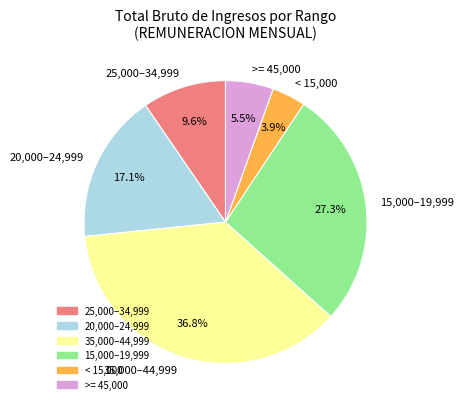

How many slices are in this pie chart?

6